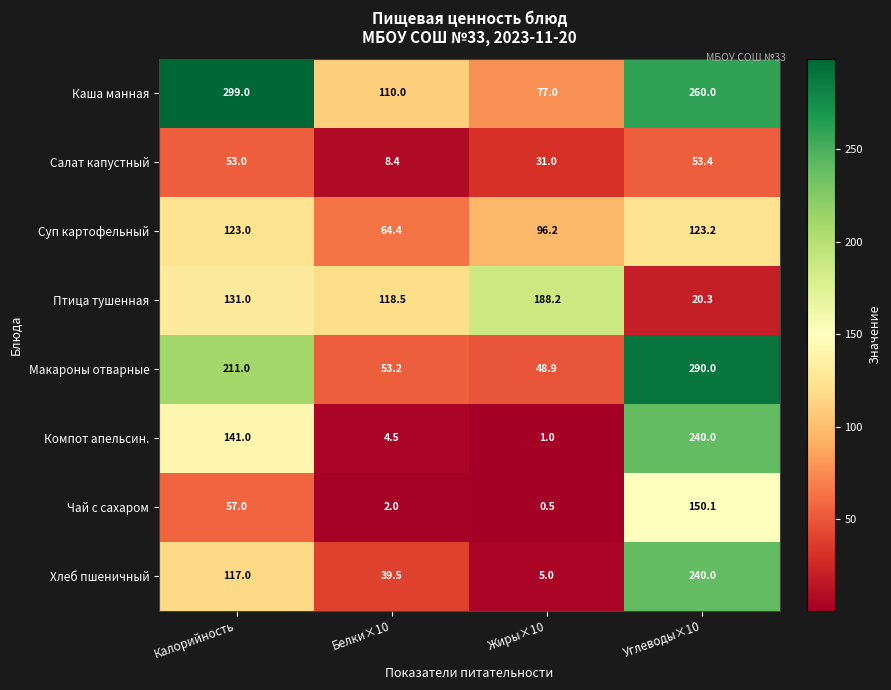

Which category has the lowest value across all series?

Жиры×10